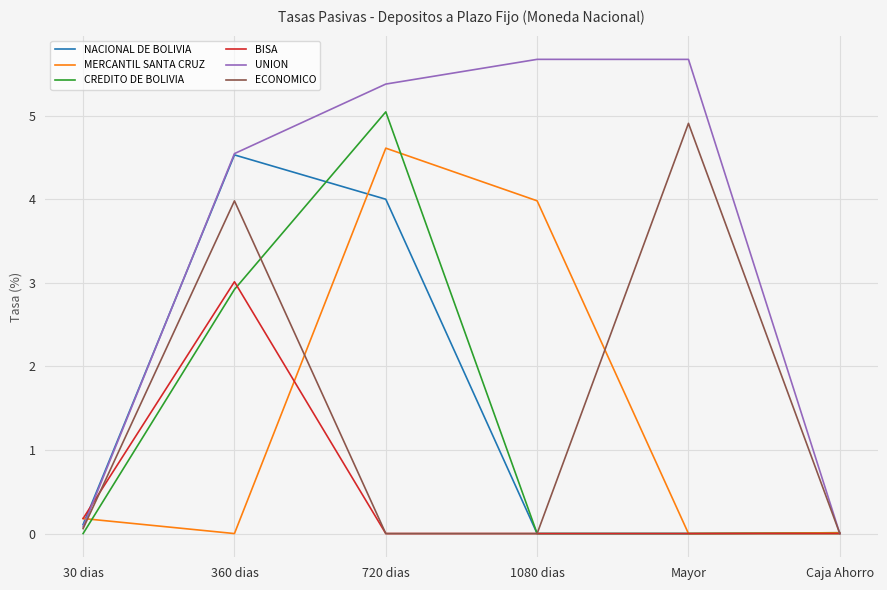

Does the chart have visible grid lines?

Yes